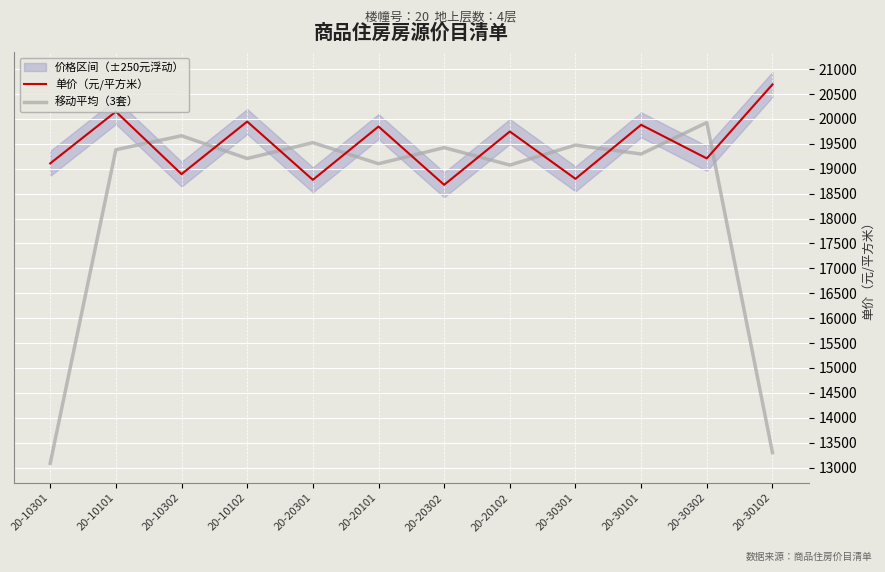

How many data points in 移动平均（3套） are less than 19383?

6